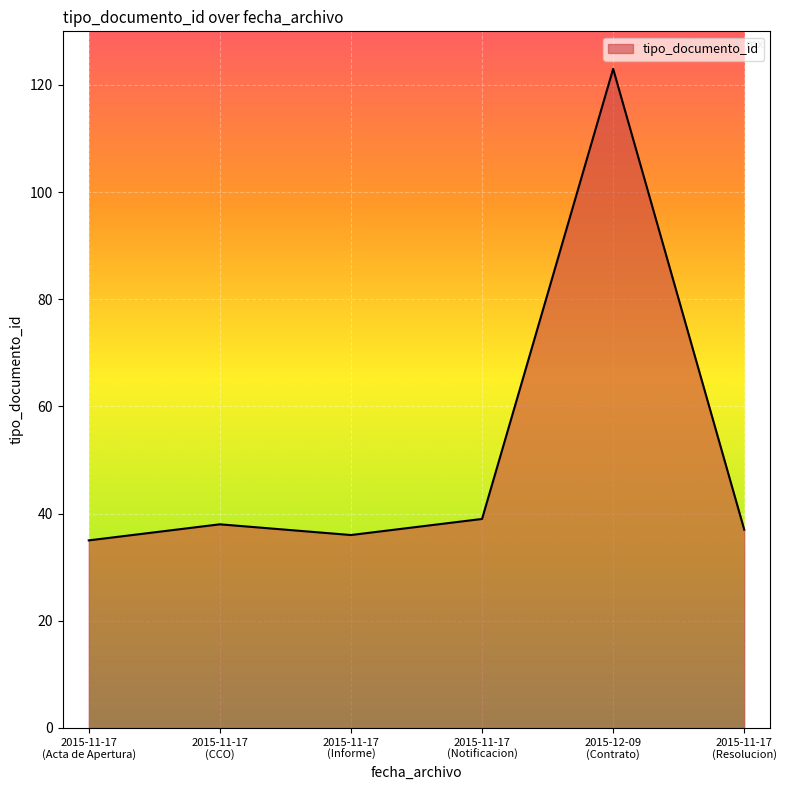

What is the smallest value displayed?

35